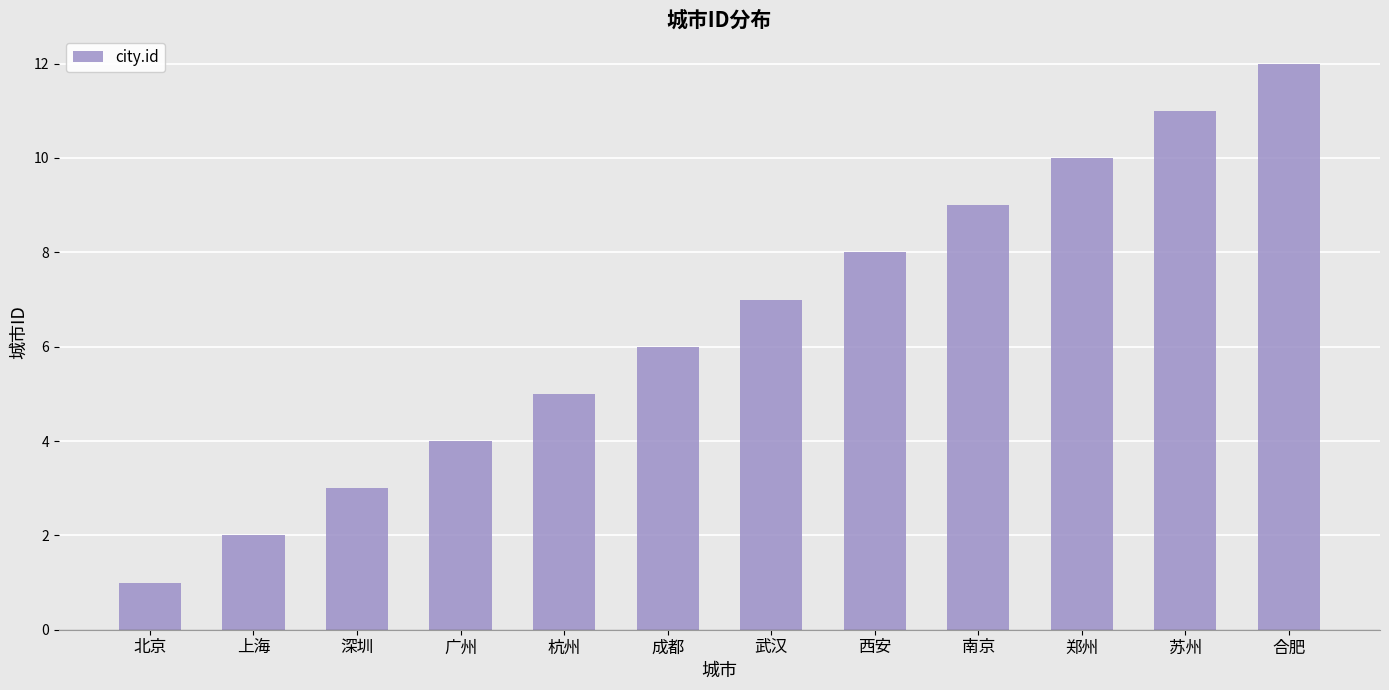

What is the value of the 11th bar from the left?

11